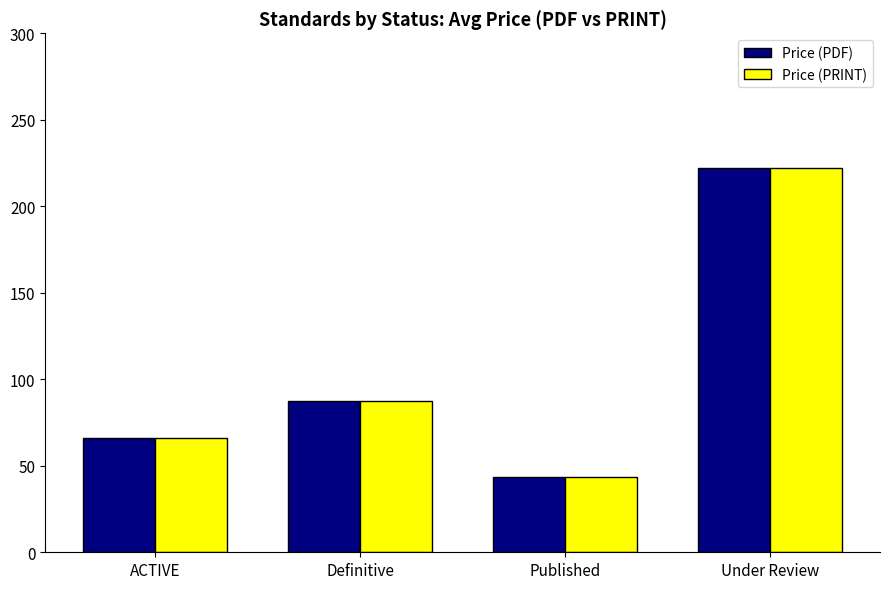

What is the maximum value shown in the chart?

222.0